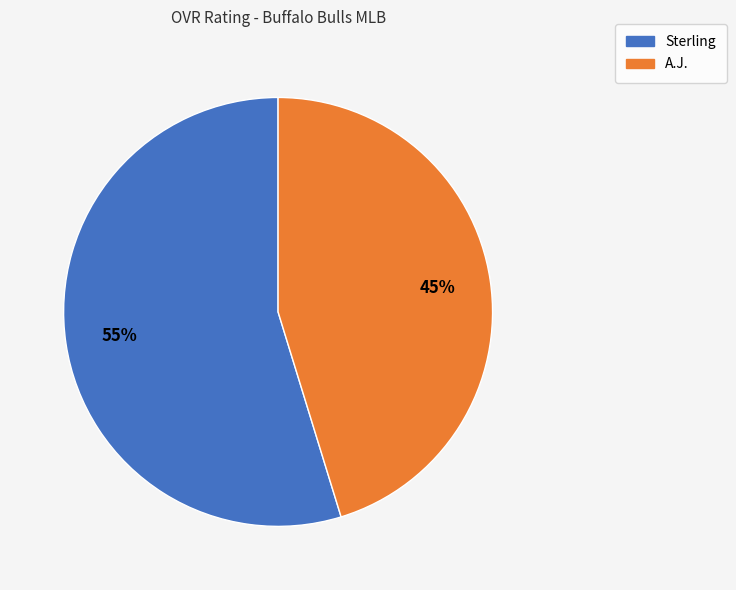

Does any single category account for the majority?

Yes